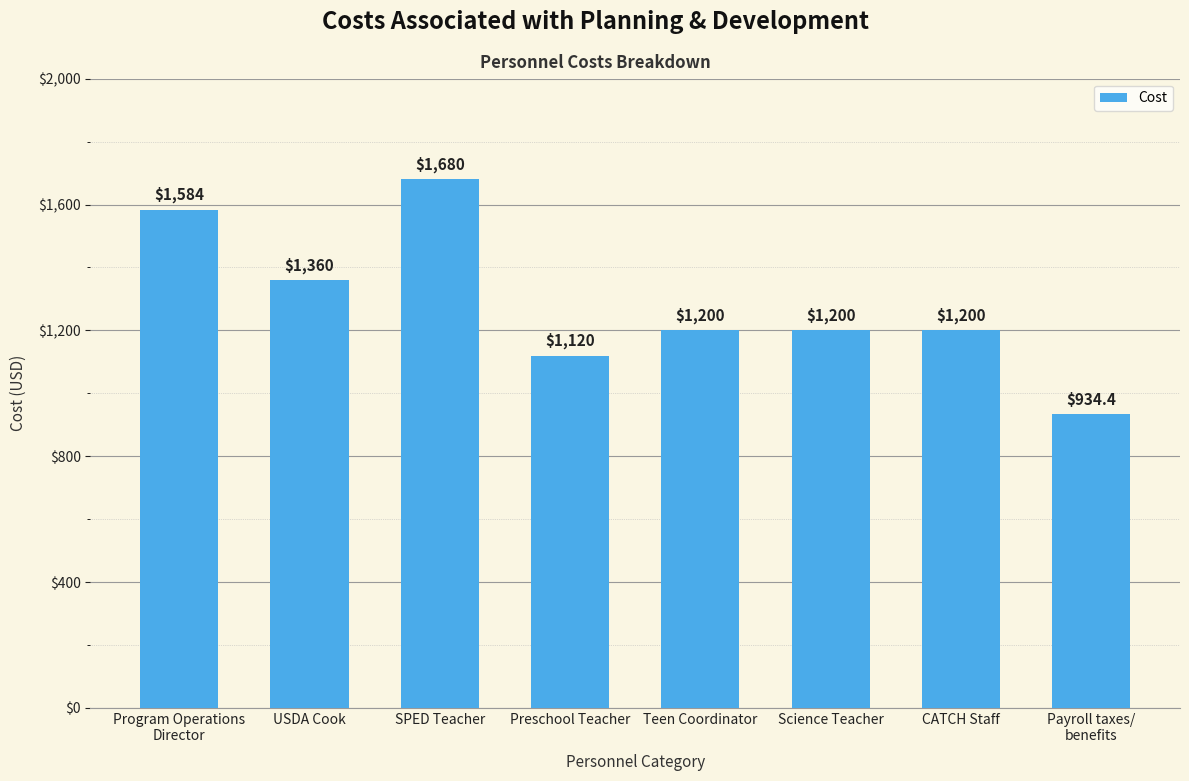

Count the values in the range 1200 to 1584.

5